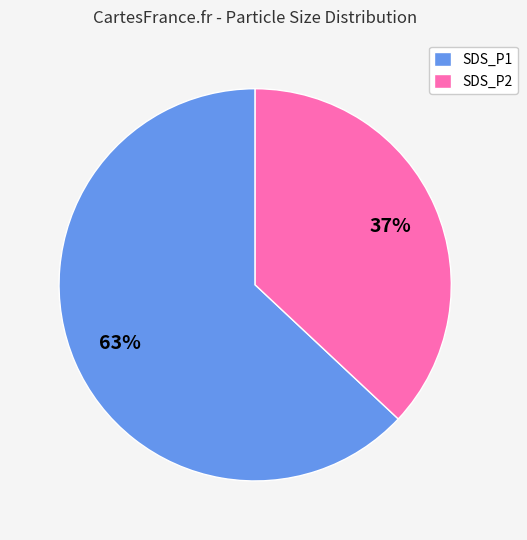

Count the number of slices in the pie.

2